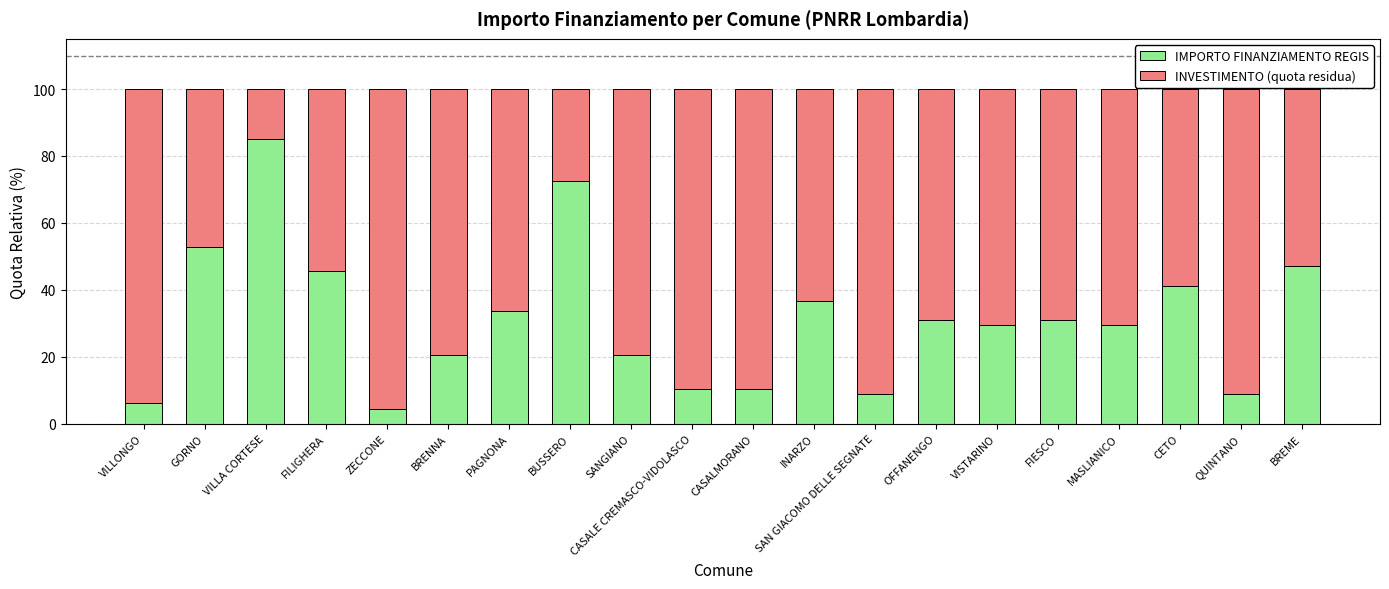

What is the highest value of the IMPORTO FINANZIAMENTO REGIS series?

85.0